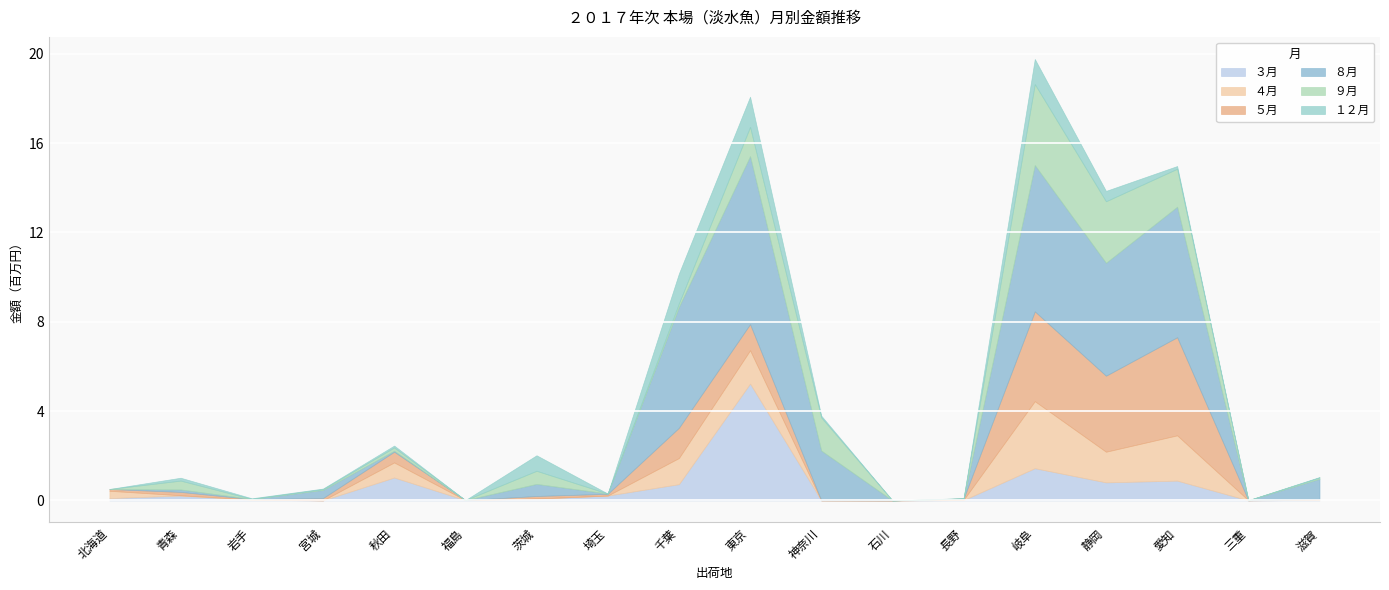

What are all the series names shown in the legend?

３月, ４月, ５月, ８月, ９月, １２月